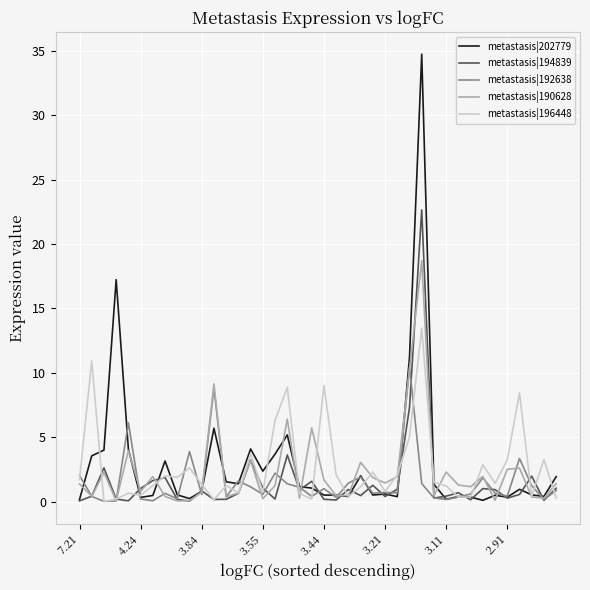

Rank the series by their maximum value, from lowest to highest.

metastasis|192638, metastasis|196448, metastasis|190628, metastasis|194839, metastasis|202779